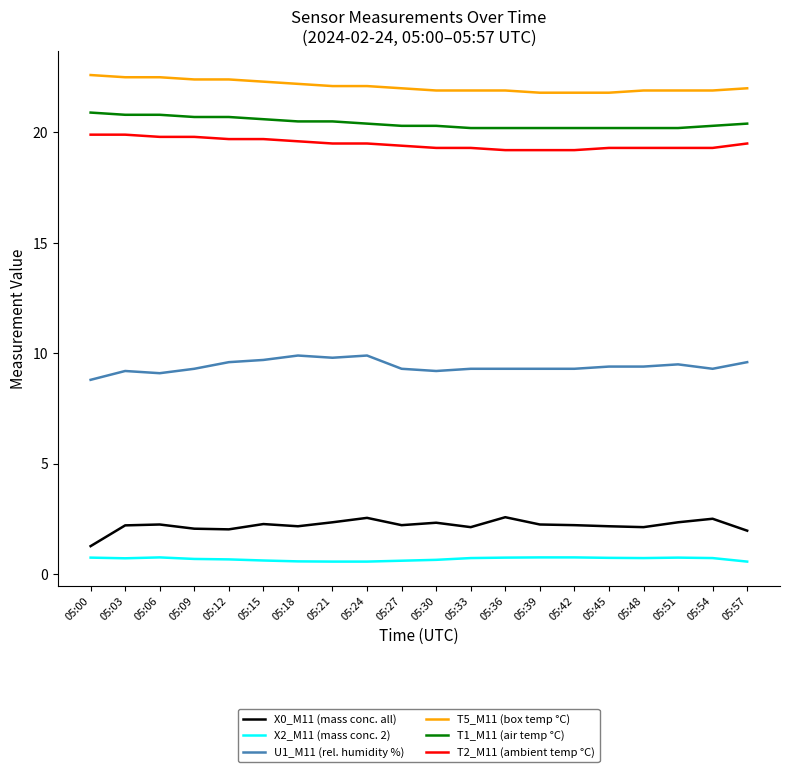

True or false: U1_M11 (rel. humidity %) and T2_M11 (ambient temp °C) cross at least once.

False